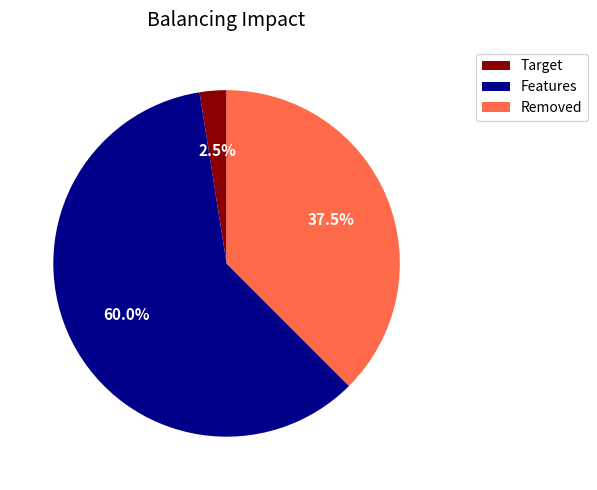

To the nearest percent, what is the average slice percentage?

33%